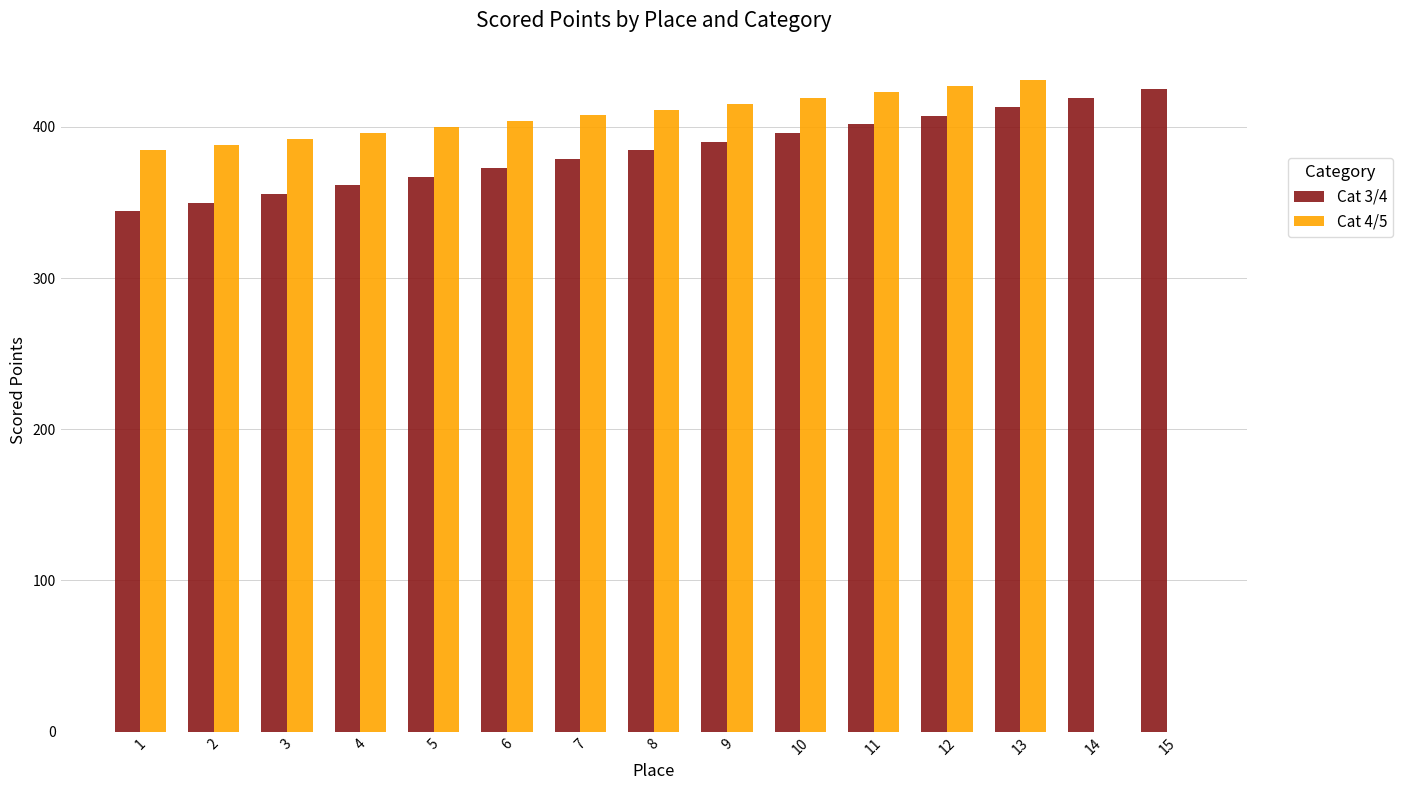

Is the value of Cat 4/5 at 8 greater than the value of Cat 3/4 at 9?

Yes